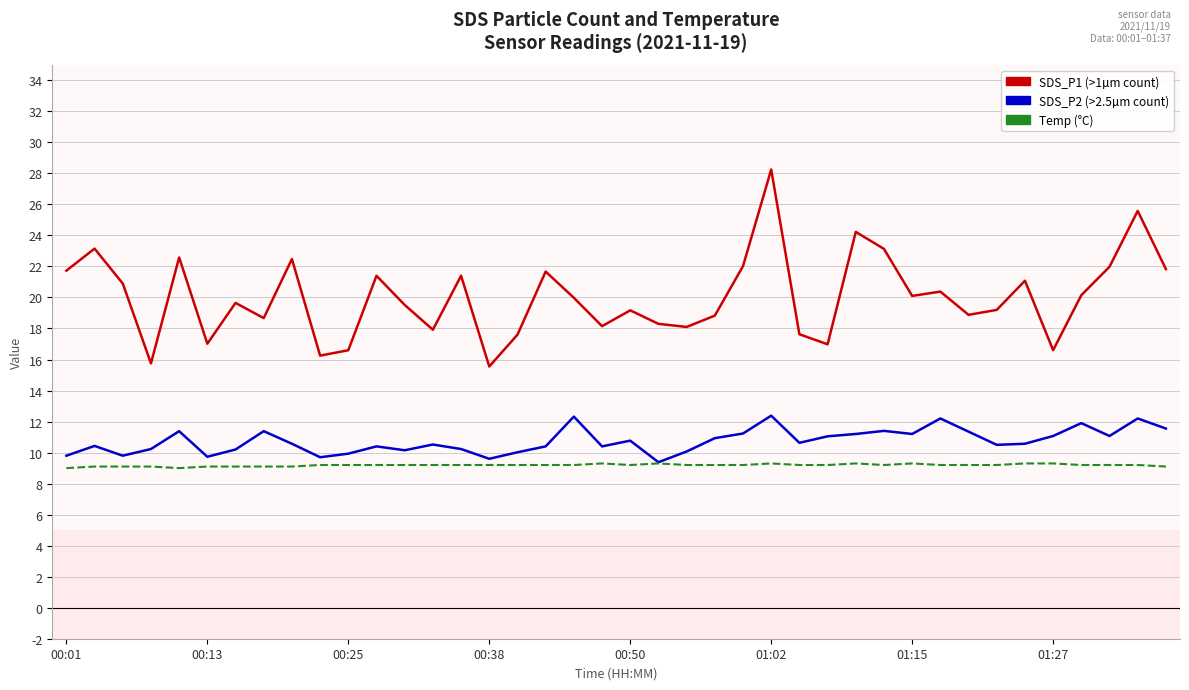

What is the minimum value shown in the chart?

9.0